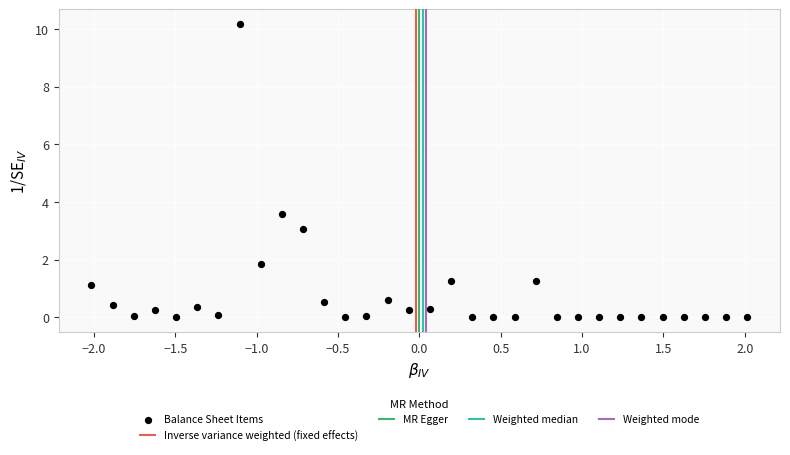

What is the range of X values (max minus min)?

4.0